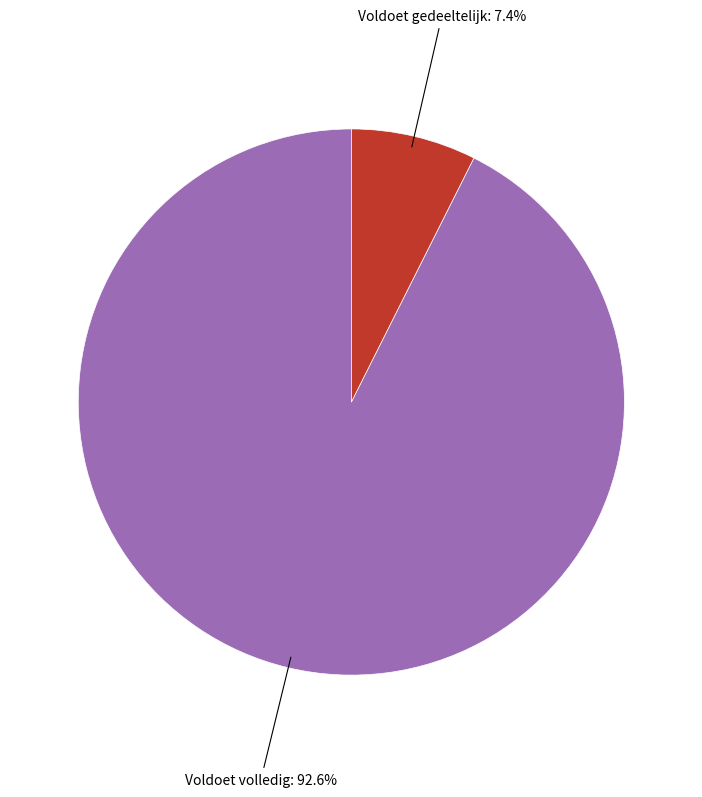

Does any single category account for the majority?

Yes